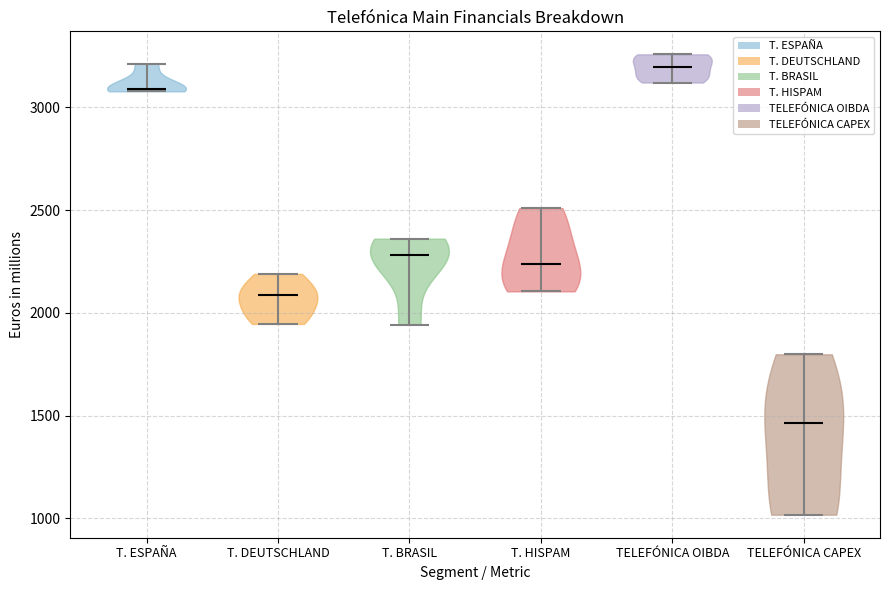

What is the highest point the violin for T. BRASIL reaches on the y-axis? The values are not printed on the chart, so give them approximately, as read against the axis.

2350